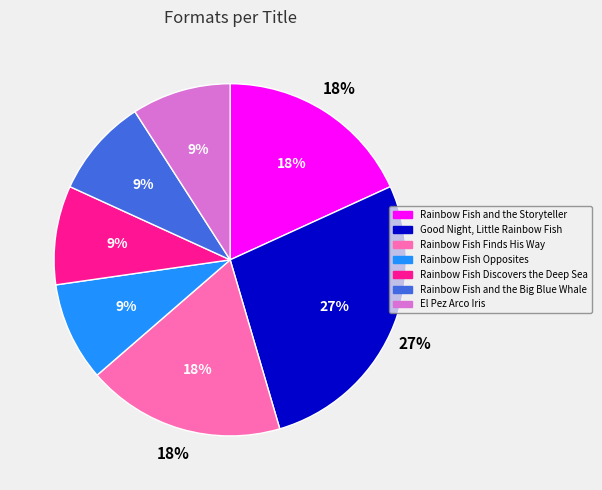

Is Rainbow Fish and the Storyteller the majority of the pie?

No